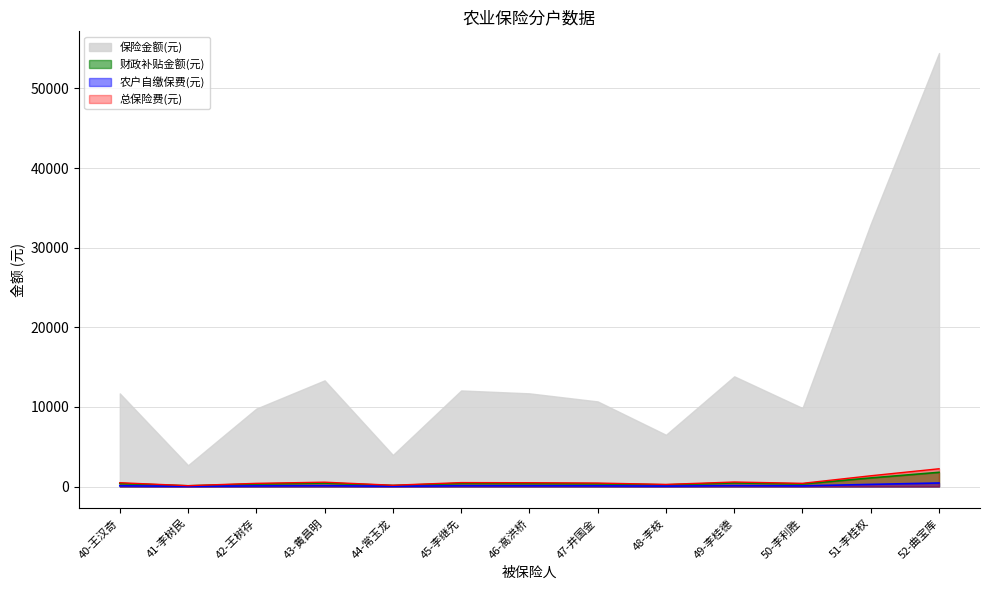

Which series has the largest total across all categories?

保险金额(元)